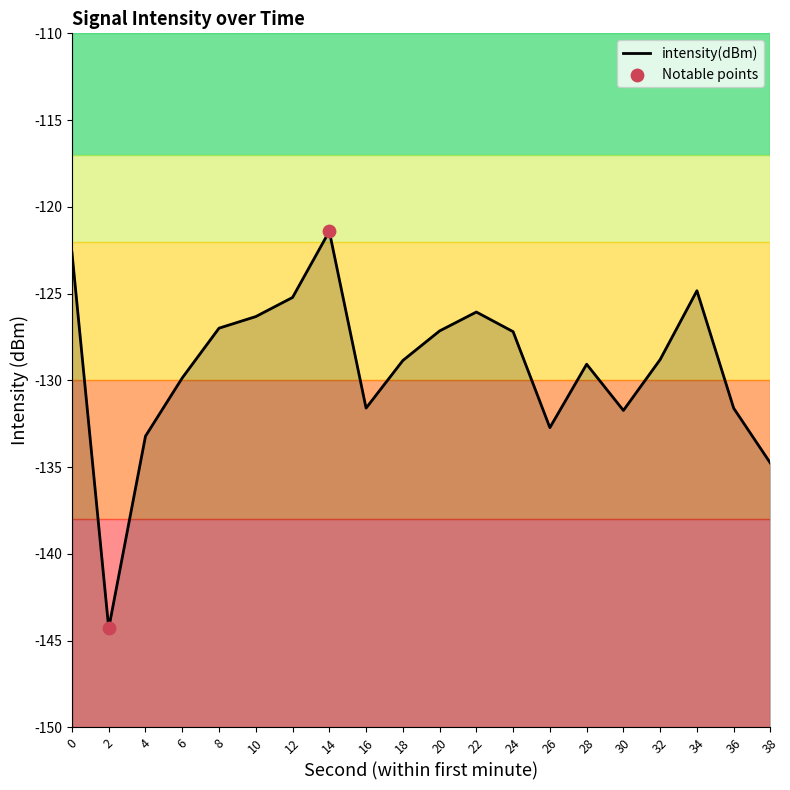

What is the change in value from 18 to 26?

-3.9